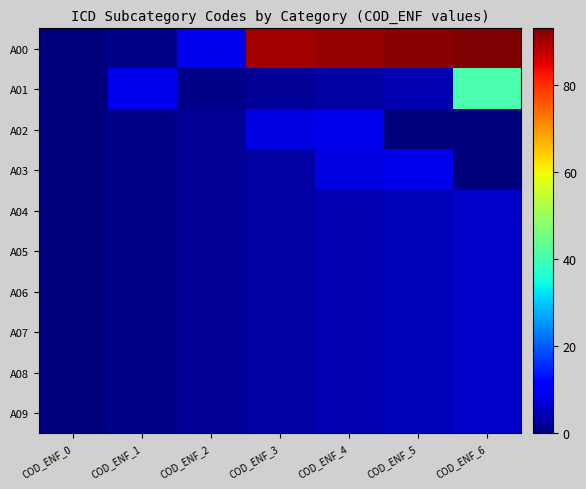

Reading left to right, what are all the values shown in this chart?

A00: COD_ENF_0=0	COD_ENF_1=1	COD_ENF_2=9	COD_ENF_3=90	COD_ENF_4=91	COD_ENF_5=92	COD_ENF_6=93
A01: COD_ENF_0=0	COD_ENF_1=9	COD_ENF_2=1	COD_ENF_3=2	COD_ENF_4=3	COD_ENF_5=4	COD_ENF_6=41
A02: COD_ENF_0=0	COD_ENF_1=1	COD_ENF_2=2	COD_ENF_3=8	COD_ENF_4=9	COD_ENF_5=0	COD_ENF_6=0
A03: COD_ENF_0=0	COD_ENF_1=1	COD_ENF_2=2	COD_ENF_3=3	COD_ENF_4=8	COD_ENF_5=9	COD_ENF_6=0
A04: COD_ENF_0=0	COD_ENF_1=1	COD_ENF_2=2	COD_ENF_3=3	COD_ENF_4=4	COD_ENF_5=5	COD_ENF_6=6
A05: COD_ENF_0=0	COD_ENF_1=1	COD_ENF_2=2	COD_ENF_3=3	COD_ENF_4=4	COD_ENF_5=5	COD_ENF_6=6
A06: COD_ENF_0=0	COD_ENF_1=1	COD_ENF_2=2	COD_ENF_3=3	COD_ENF_4=4	COD_ENF_5=5	COD_ENF_6=6
A07: COD_ENF_0=0	COD_ENF_1=1	COD_ENF_2=2	COD_ENF_3=3	COD_ENF_4=4	COD_ENF_5=5	COD_ENF_6=6
A08: COD_ENF_0=0	COD_ENF_1=1	COD_ENF_2=2	COD_ENF_3=3	COD_ENF_4=4	COD_ENF_5=5	COD_ENF_6=6
A09: COD_ENF_0=0	COD_ENF_1=1	COD_ENF_2=2	COD_ENF_3=3	COD_ENF_4=4	COD_ENF_5=5	COD_ENF_6=6